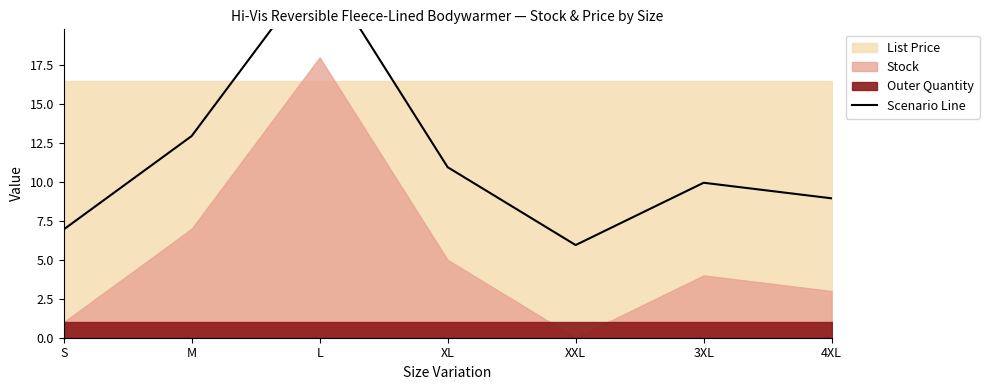

What is the label of the 3rd point from the right?

XXL